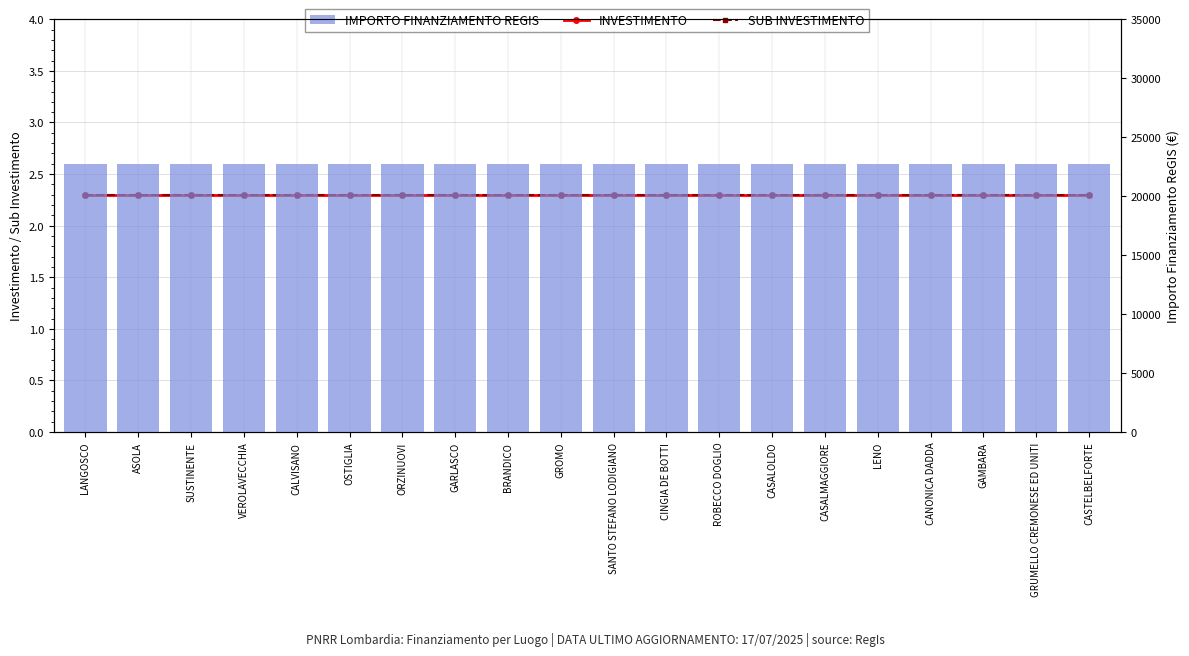

At which label is INVESTIMENTO closest to 2?

LANGOSCO